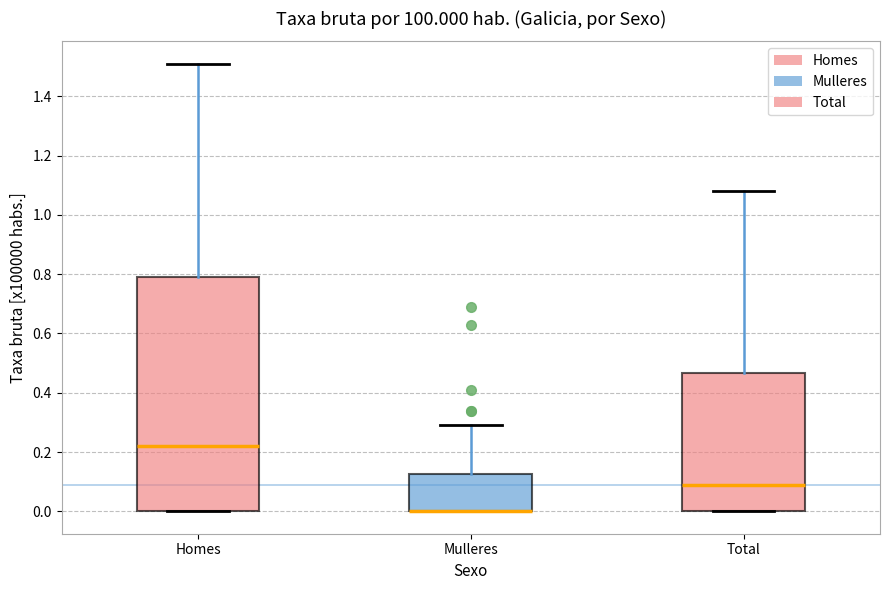

Where is the upper edge of the box for Homes on the y-axis? The values are not printed on the chart, so give them approximately, as read against the axis.

0.80